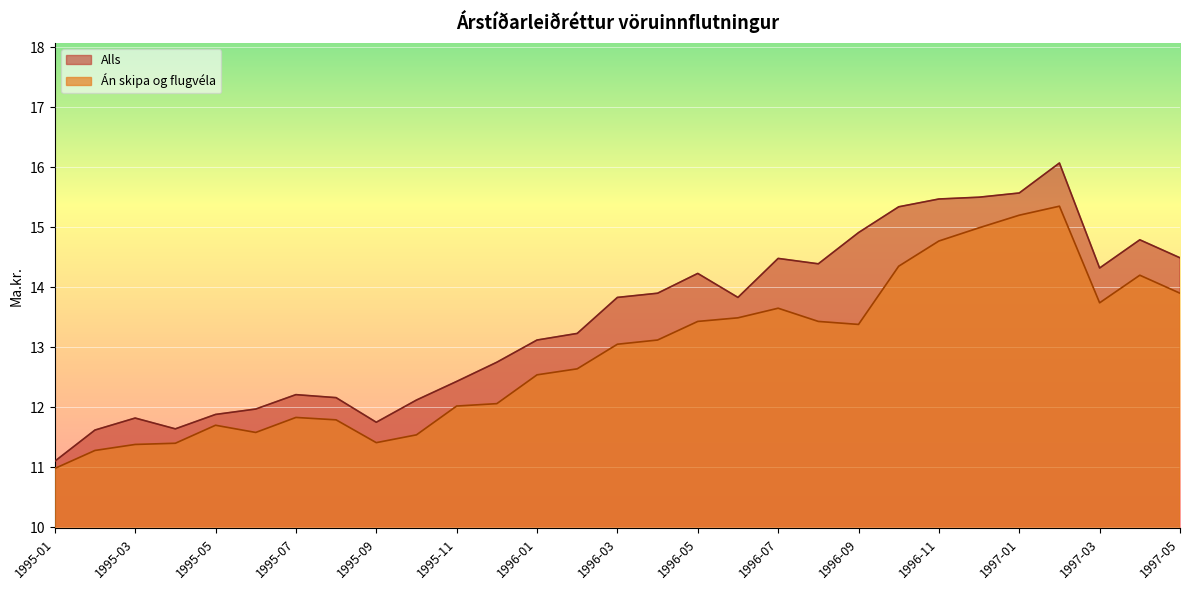

What is the label of the 7th point from the left?

1995-07